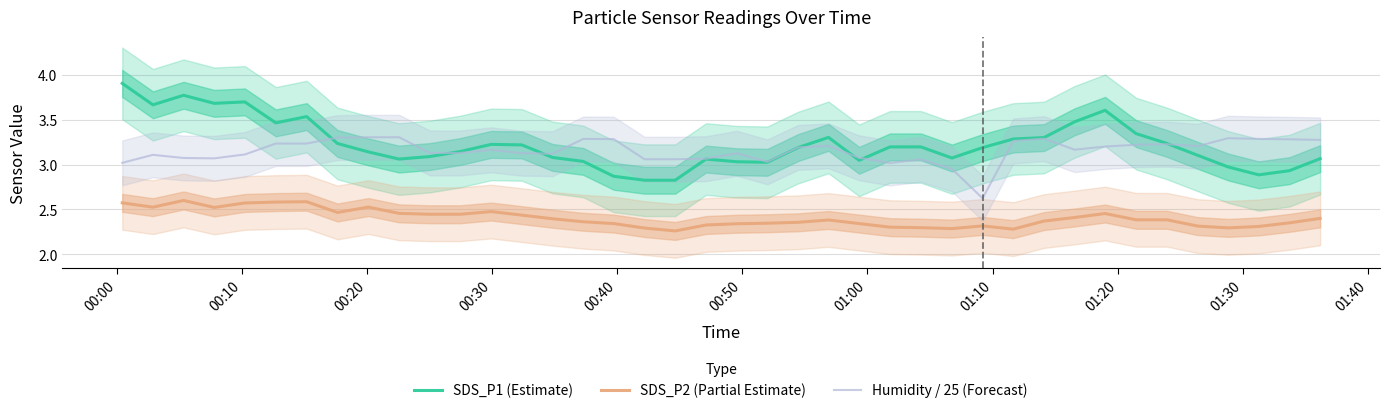

Is this an area chart (filled region under the line)?

No